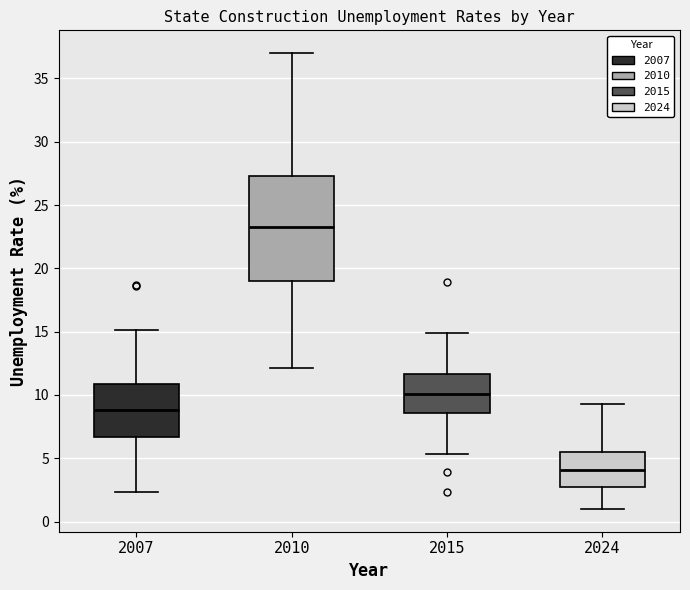

Reading left to right, read every box against the y-axis: the position of its median line, the range the box covers, and the ends of its whiskers. The values are not printed on the chart, so give them approximately, as read against the axis.

2007: median 9.0, box 6.5 to 11.0, whiskers 2.5 to 15.0
2010: median 23.5, box 19.0 to 27.5, whiskers 12.0 to 37.0
2015: median 10.0, box 8.5 to 11.5, whiskers 5.5 to 15.0
2024: median 4.0, box 2.5 to 5.5, whiskers 1.0 to 9.5